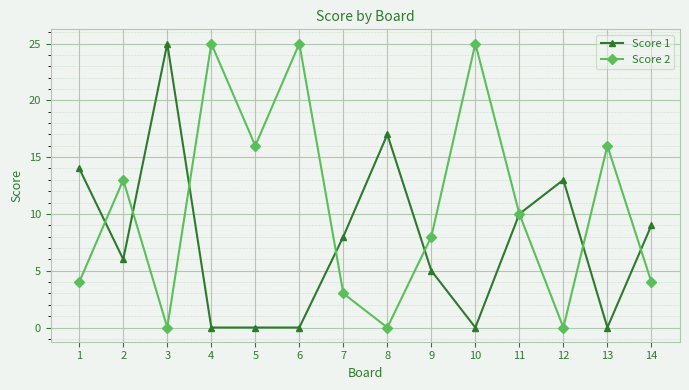

Count the number of categories in the chart.

14